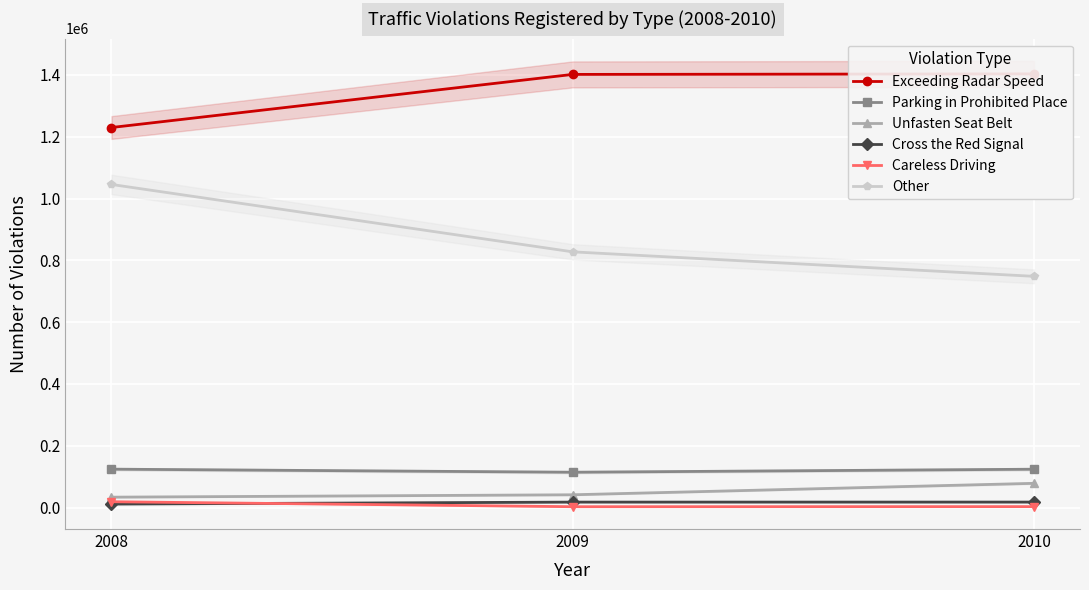

Between 2008 and 2009, which series saw the biggest shift?

Other